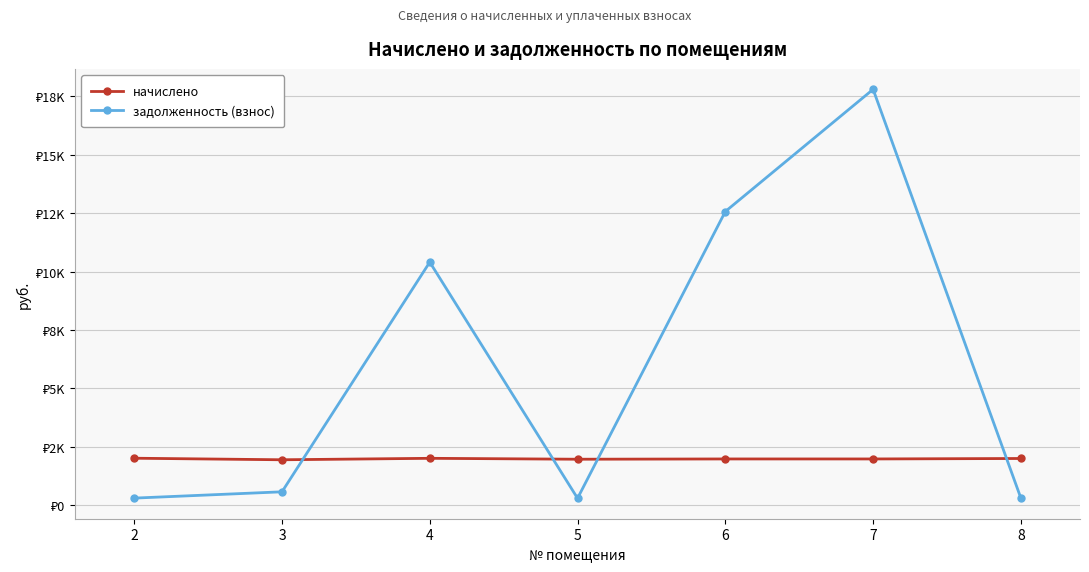

Which series ends up on top after the final intersection of начислено and задолженность (взнос)?

начислено